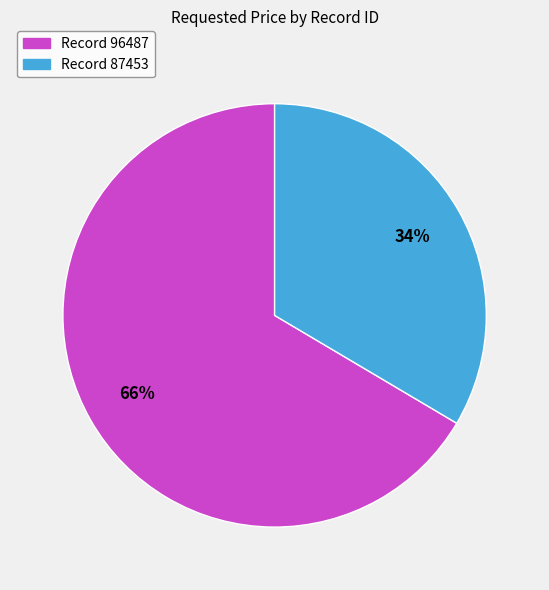

How many segments does this pie chart have?

2